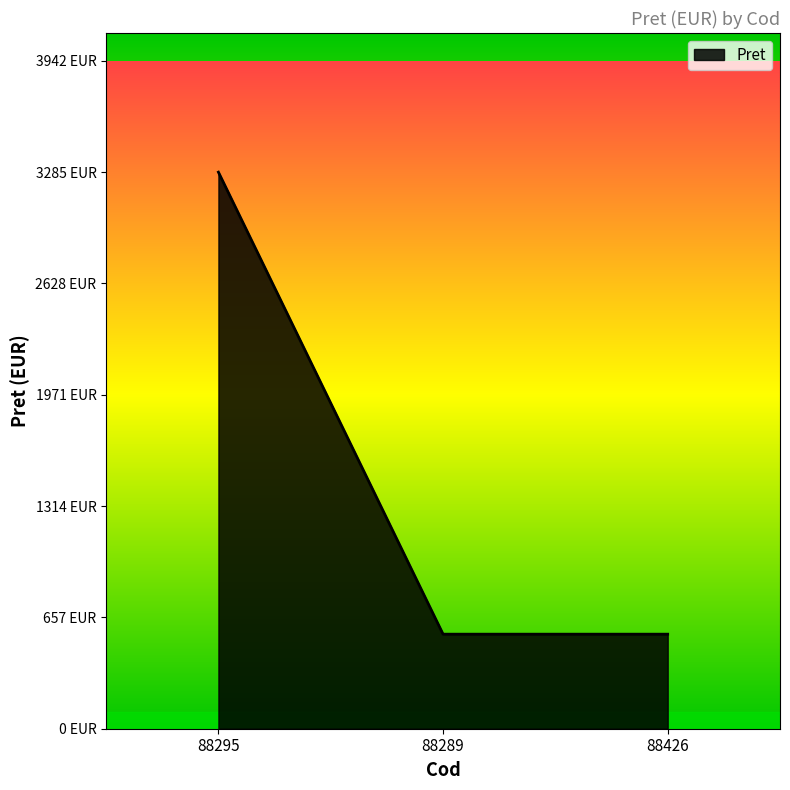

The value at 88295 is 2271. True or false?

False